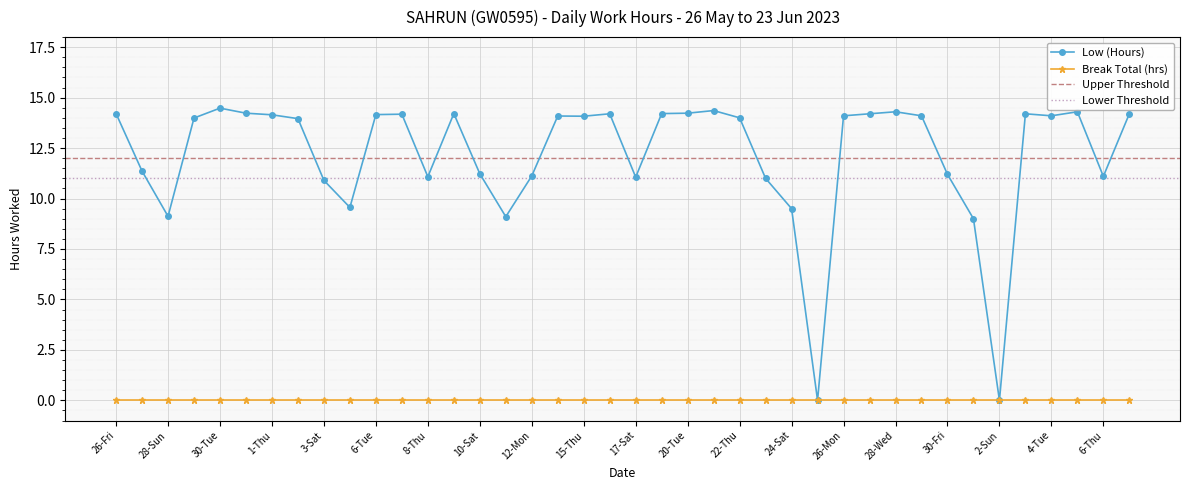

What is the maximum value shown in the chart?

14.5